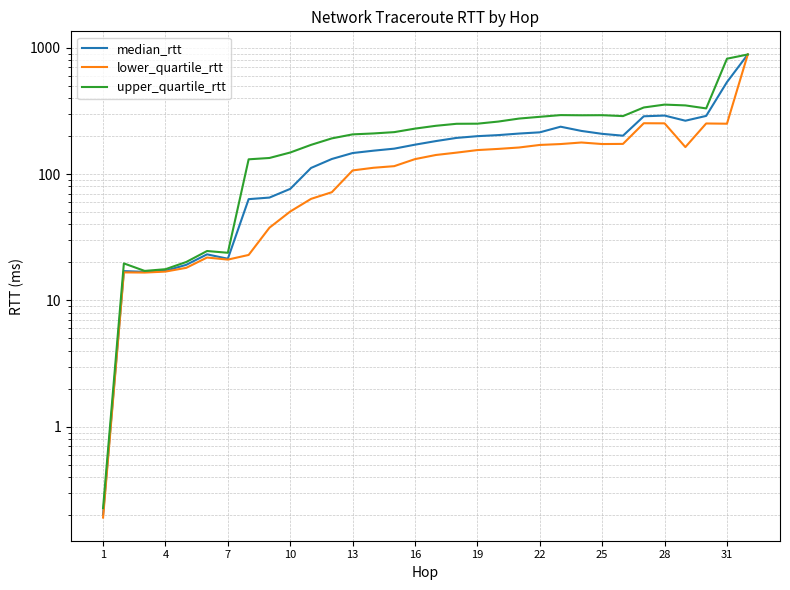

Which series has the largest total across all categories?

upper_quartile_rtt